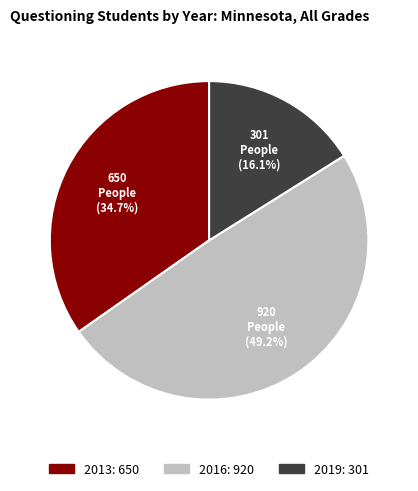

What percentage is the 2019 slice, to the nearest percent?

16%